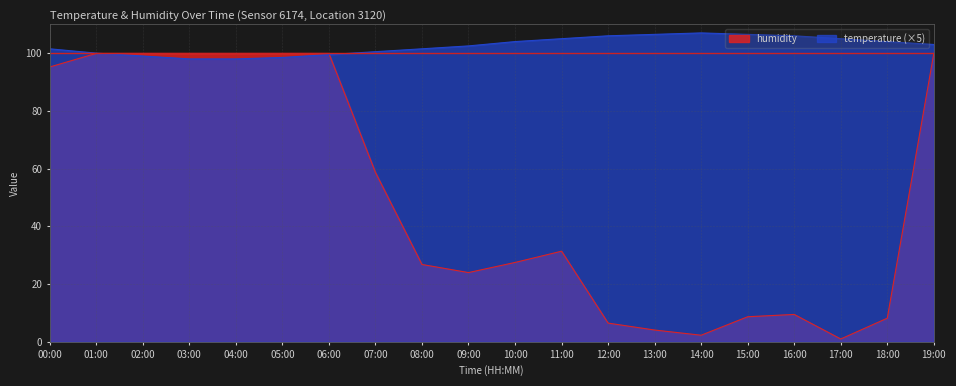

What is the label of the 1st point from the left?

00:00